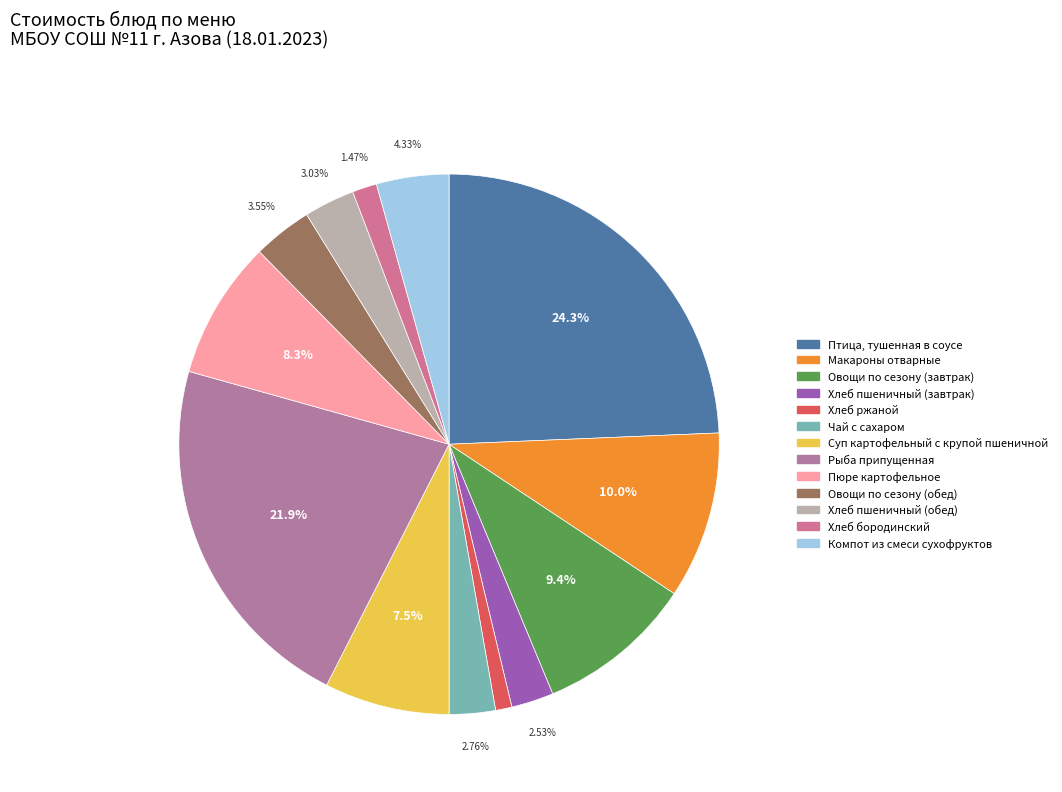

Rank the categories by value from highest to lowest.

Птица, тушенная в соусе, Рыба припущенная, Макароны отварные, Овощи по сезону (завтрак), Пюре картофельное, Суп картофельный с крупой пшеничной, Компот из смеси сухофруктов, Овощи по сезону (обед), Хлеб пшеничный (обед), Чай с сахаром, Хлеб пшеничный (завтрак), Хлеб бородинский, Хлеб ржаной